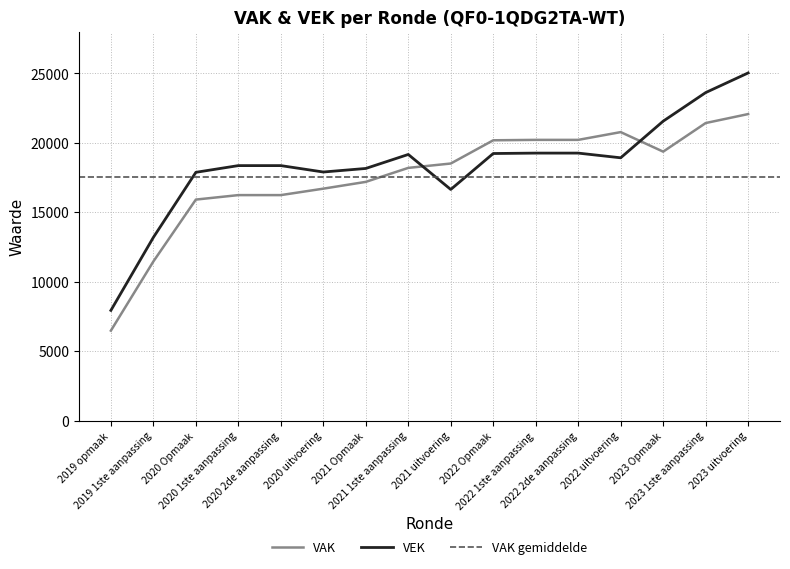

At which label does VEK reach its peak?

2023 uitvoering